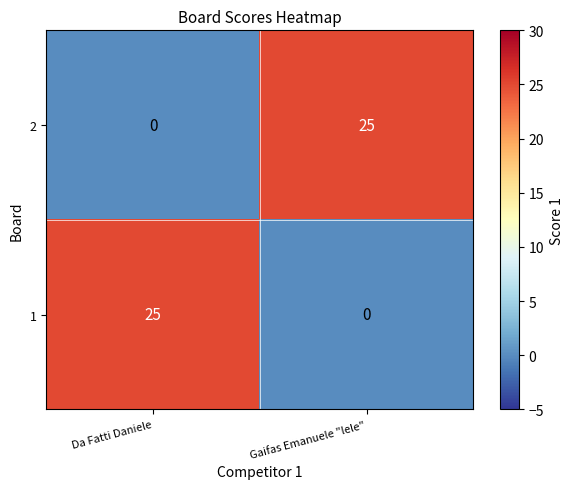

What is the spread (max minus min) of values at Gaifas Emanuele "lele"?

25